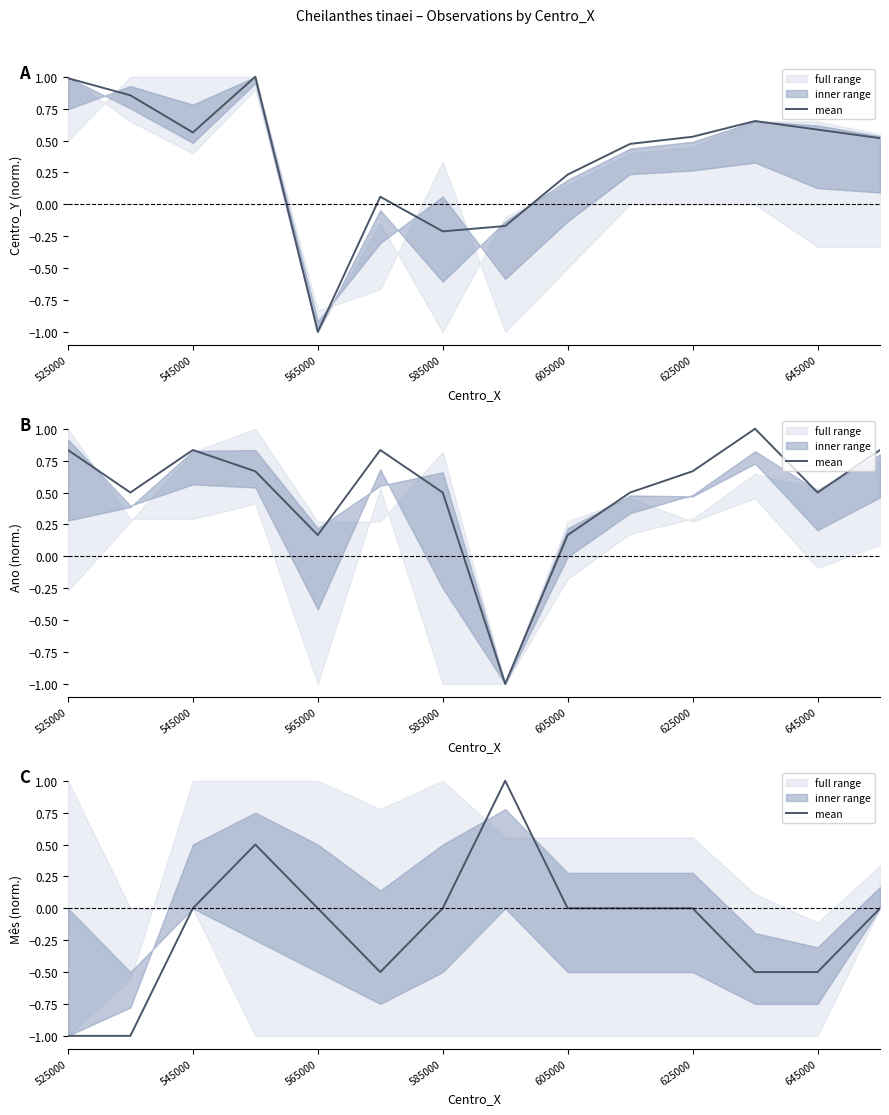

Is it true that the value at 605000 is -0.8?

False